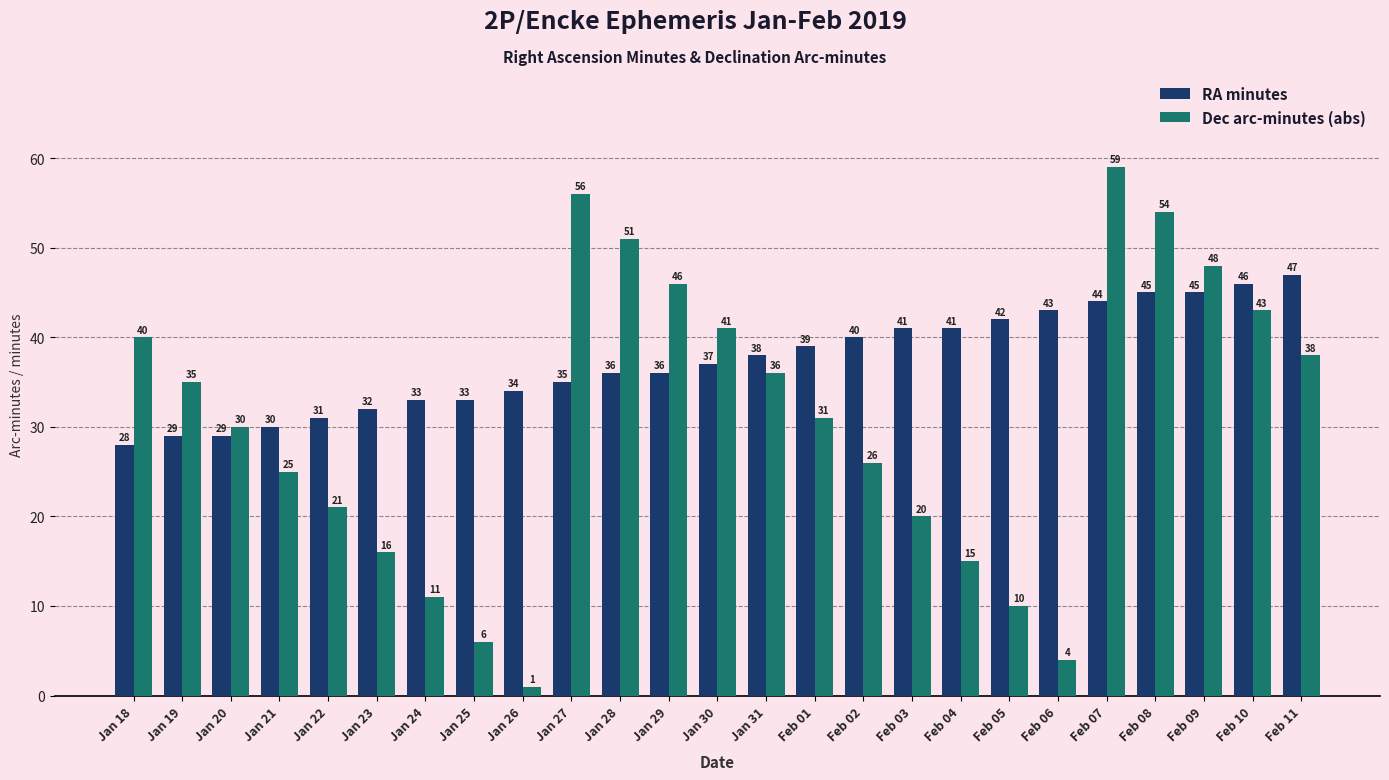

What value does the RA minutes series have at Jan 26, to the nearest 10?

30